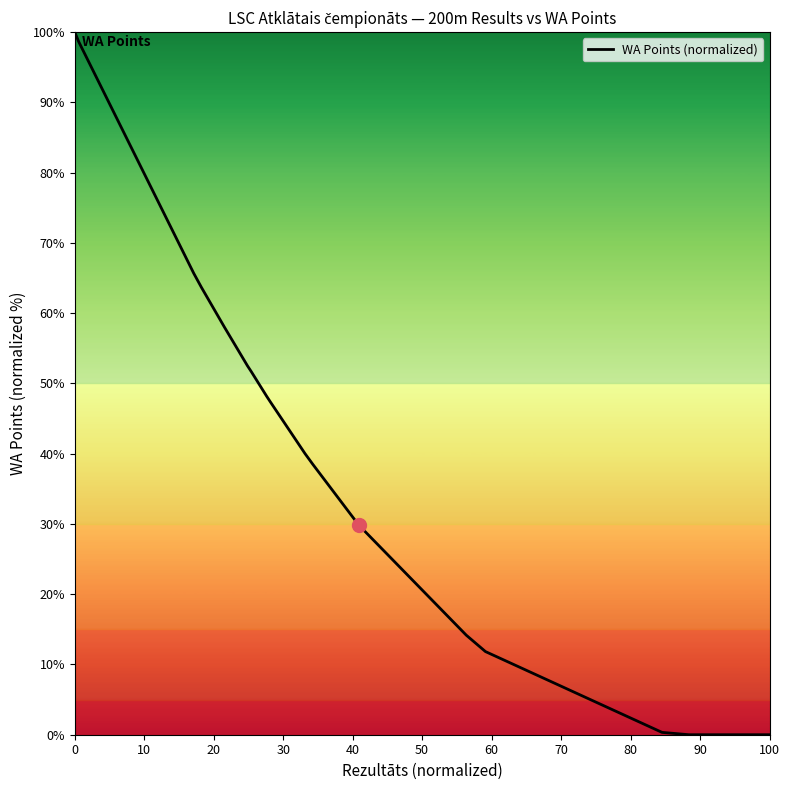

True or false: the data has more than 2 interior local peaks.

False